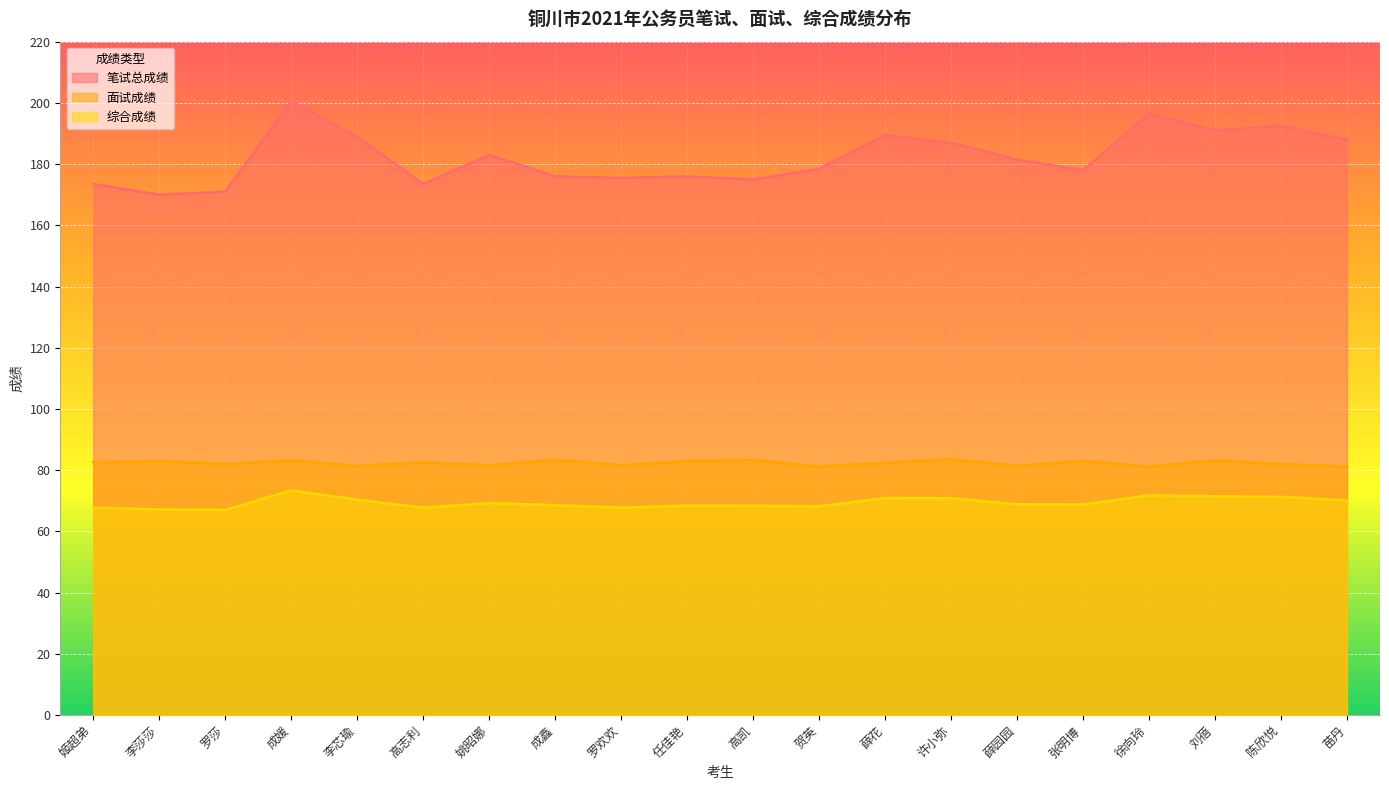

True or false: 面试成绩 and 综合成绩 intersect in this chart.

False